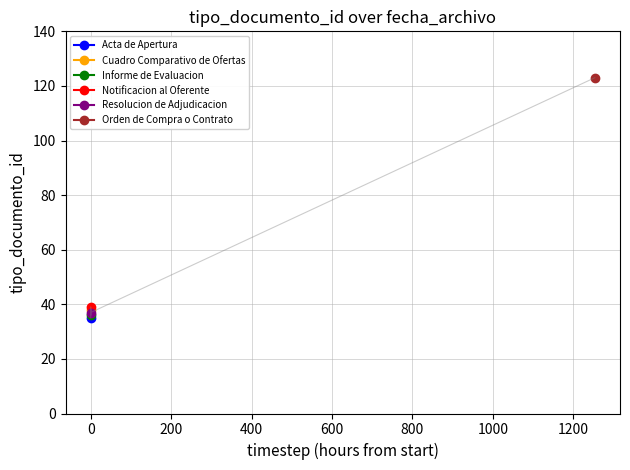

Is it true that the value at 2014-04-28 09:43:06 is 38?

True